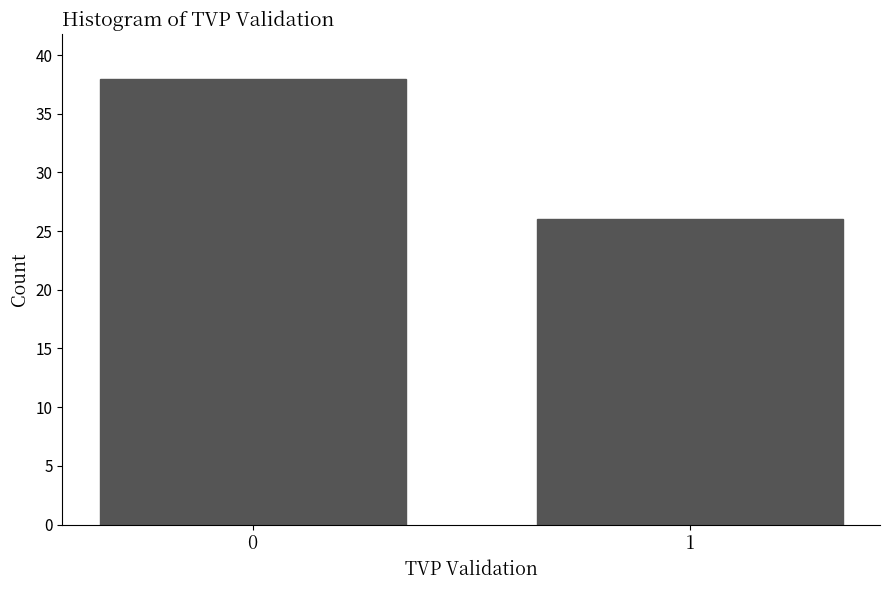

Reading right to left, extract all data points from this chart.

1=26	0=38